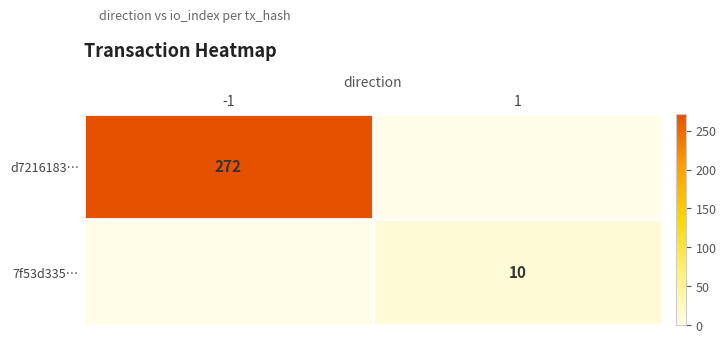

Is it true that 7f53d335… equals 3 at 1?

False